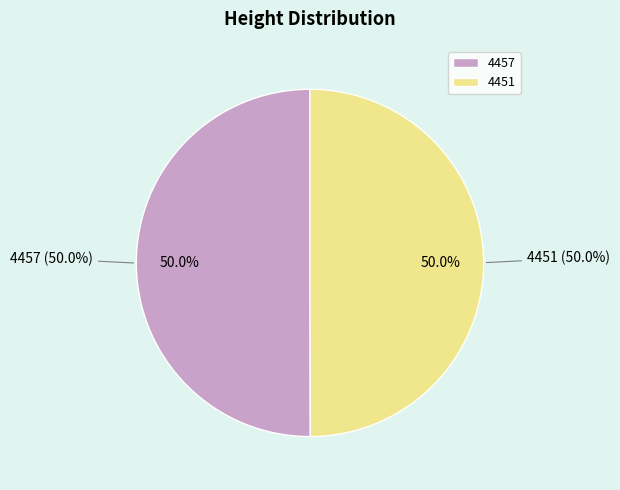

Which has a higher value, 4451 or 4457?

4457